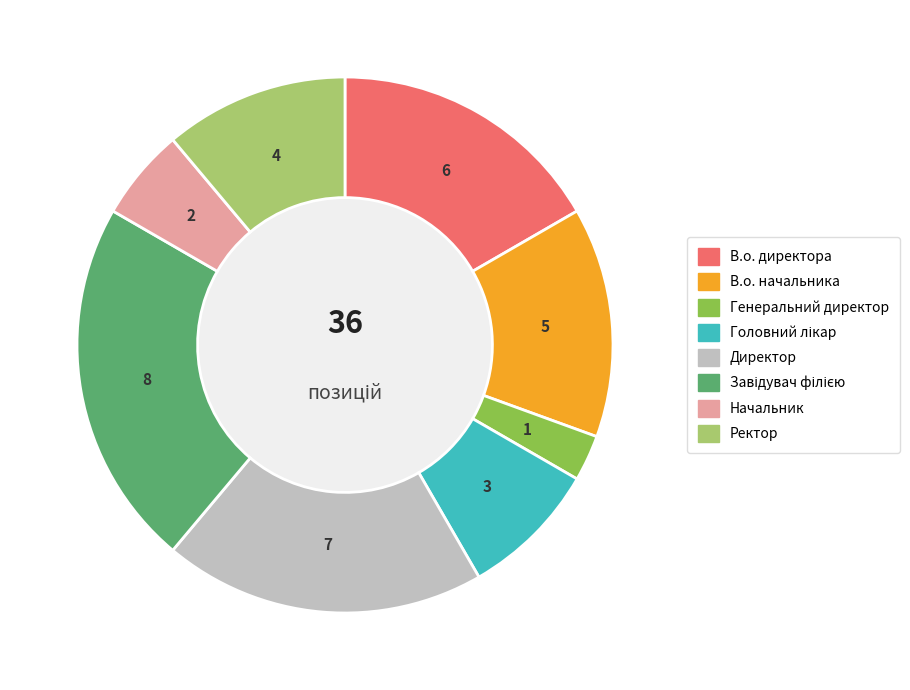

Is the sum of Ректор and Начальник greater than half?

No